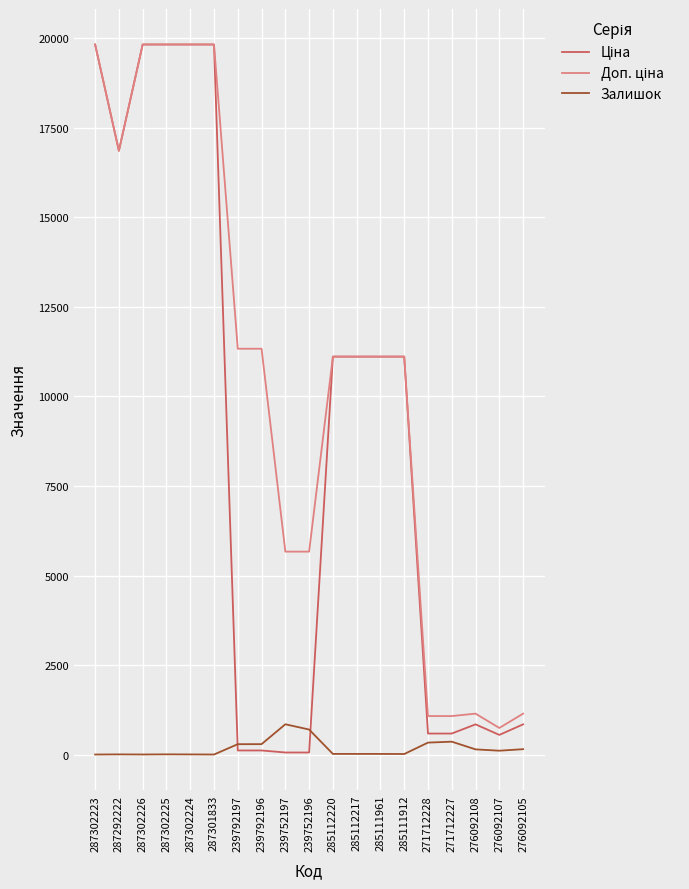

The Залишок series shows 17.0 at 285112220. True or false?

True